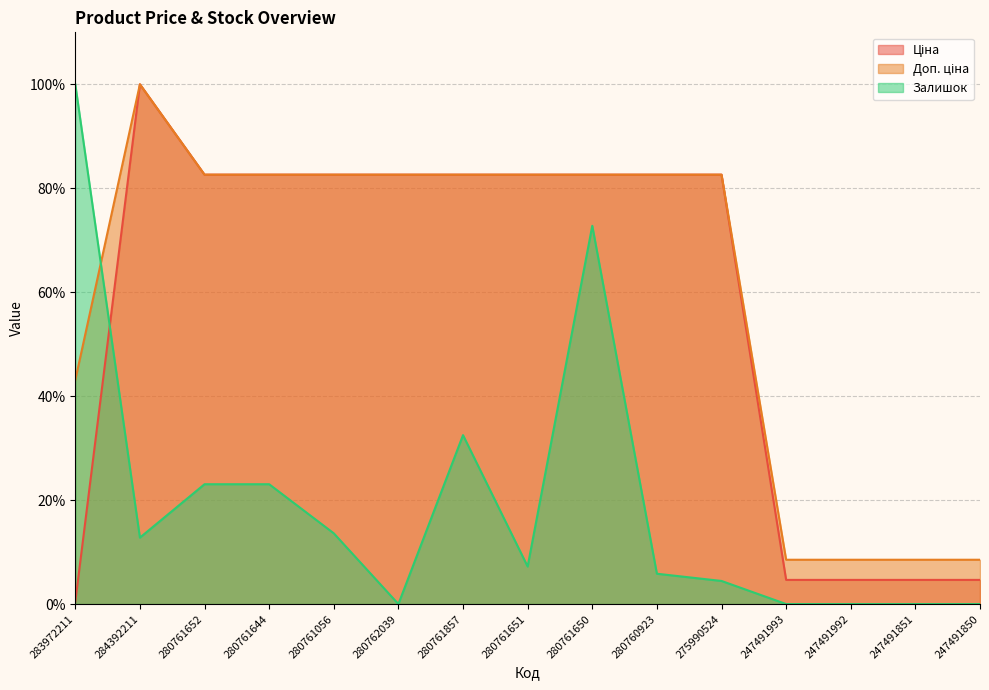

Where is the first local maximum for Ціна?

284392211